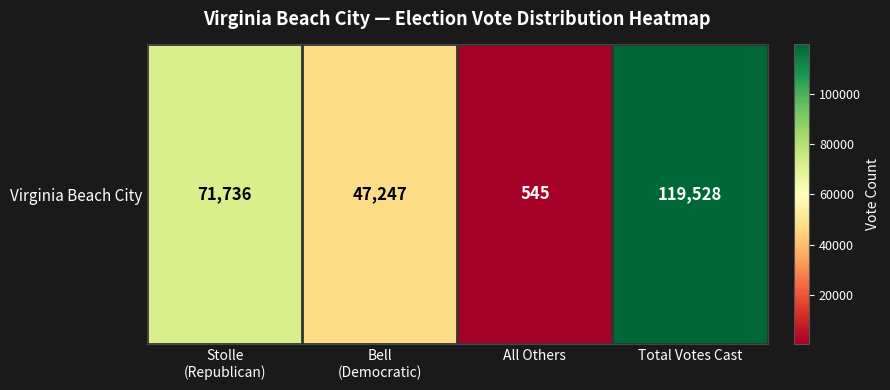

Which label corresponds to the smallest value in the chart?

All Others